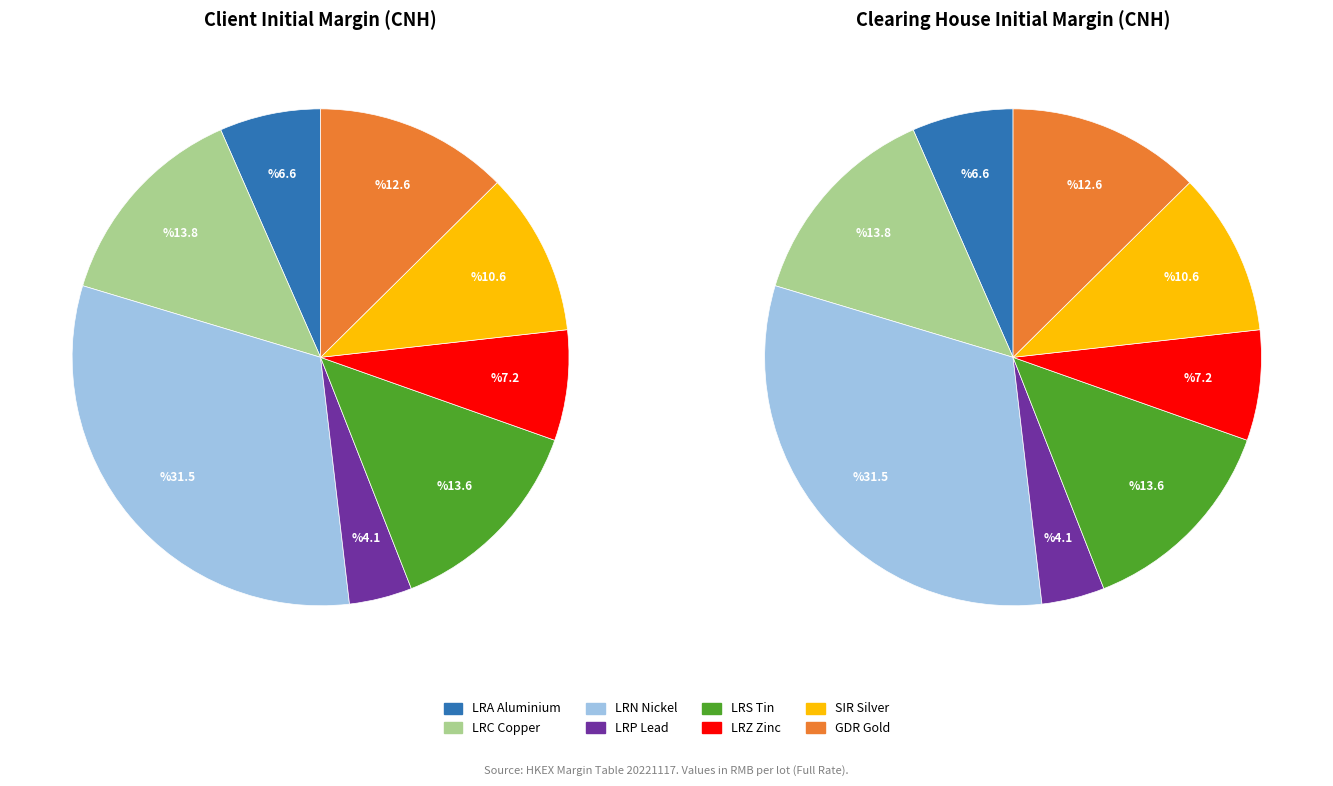

Is it true that CNH London Zinc Mini Futures is 13% of the pie?

False